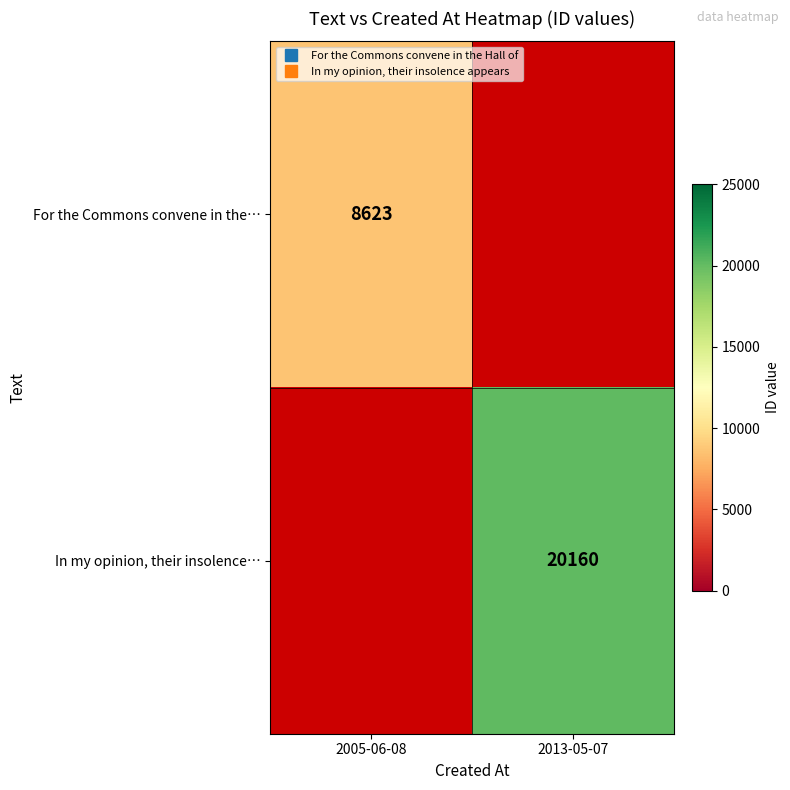

Rank the categories by For the Commons convene in the… value from highest to lowest.

2005-06-08, 2013-05-07